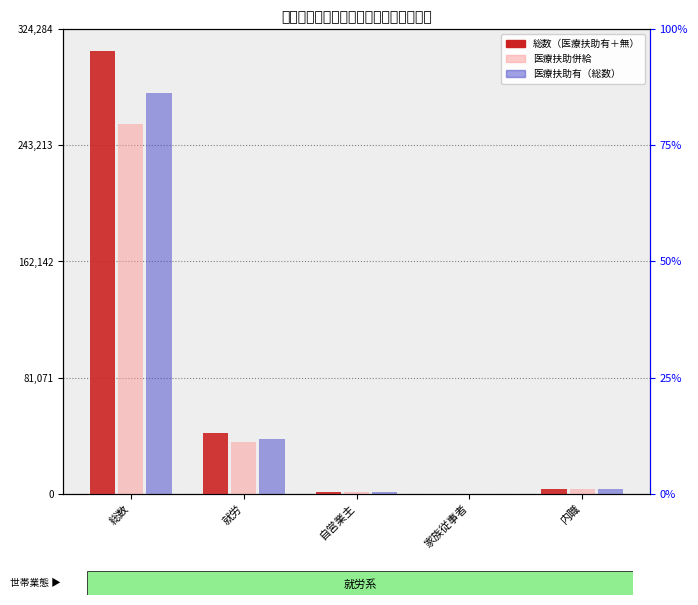

What is the minimum value for 医療扶助有（総数）?

66